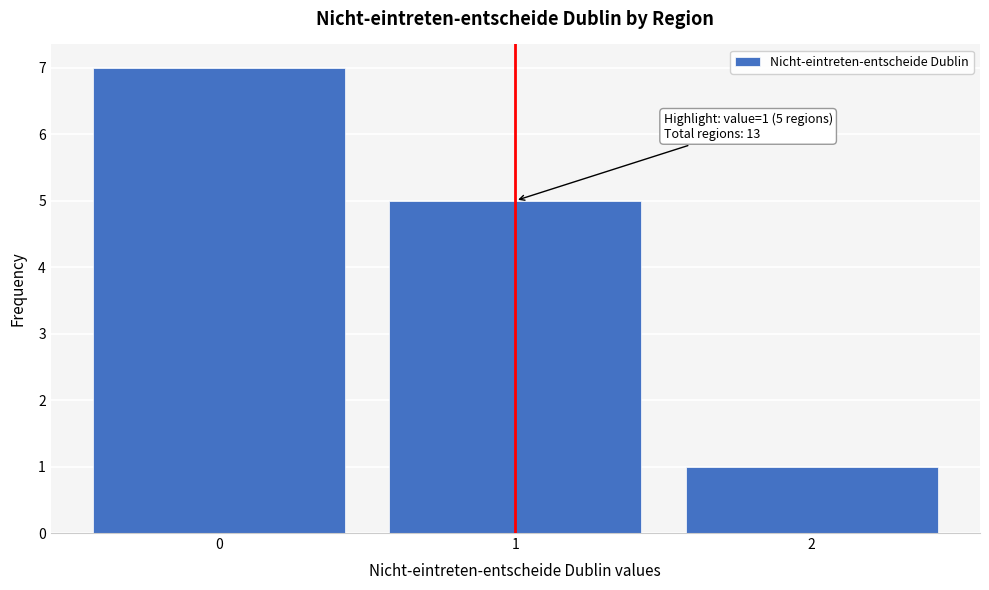

Which range on the x-axis has the tallest bar?

-0.5 to 0.5